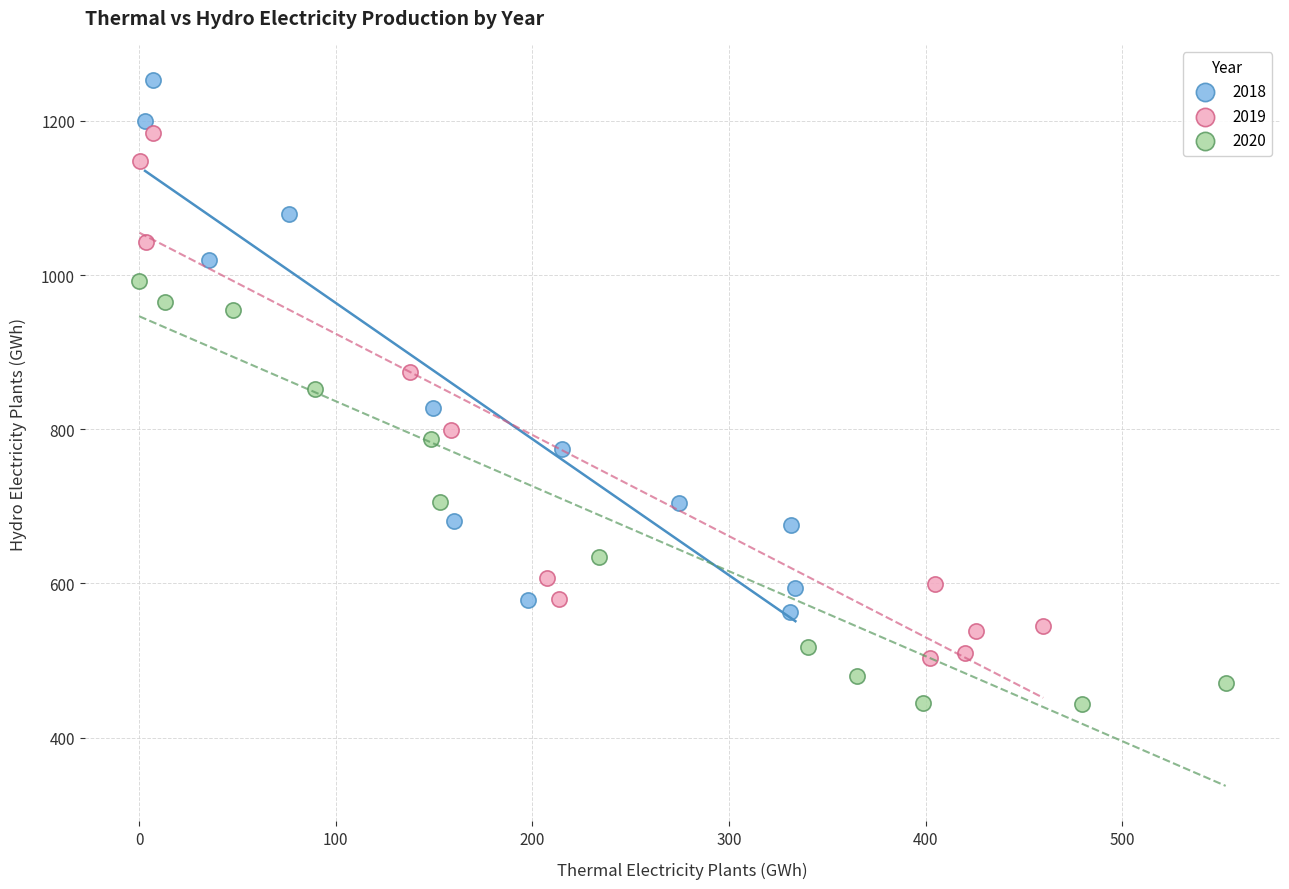

Which series contains the highest Y value?

2018